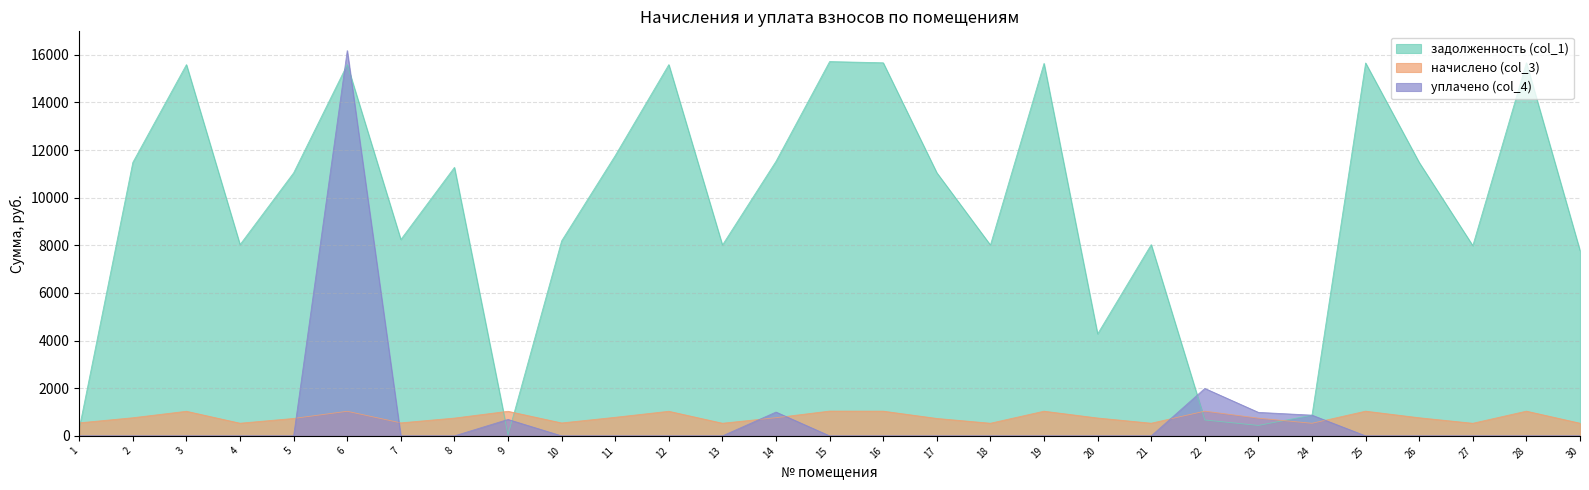

What is the lowest value of the задолженность (col_1) series?

39.9